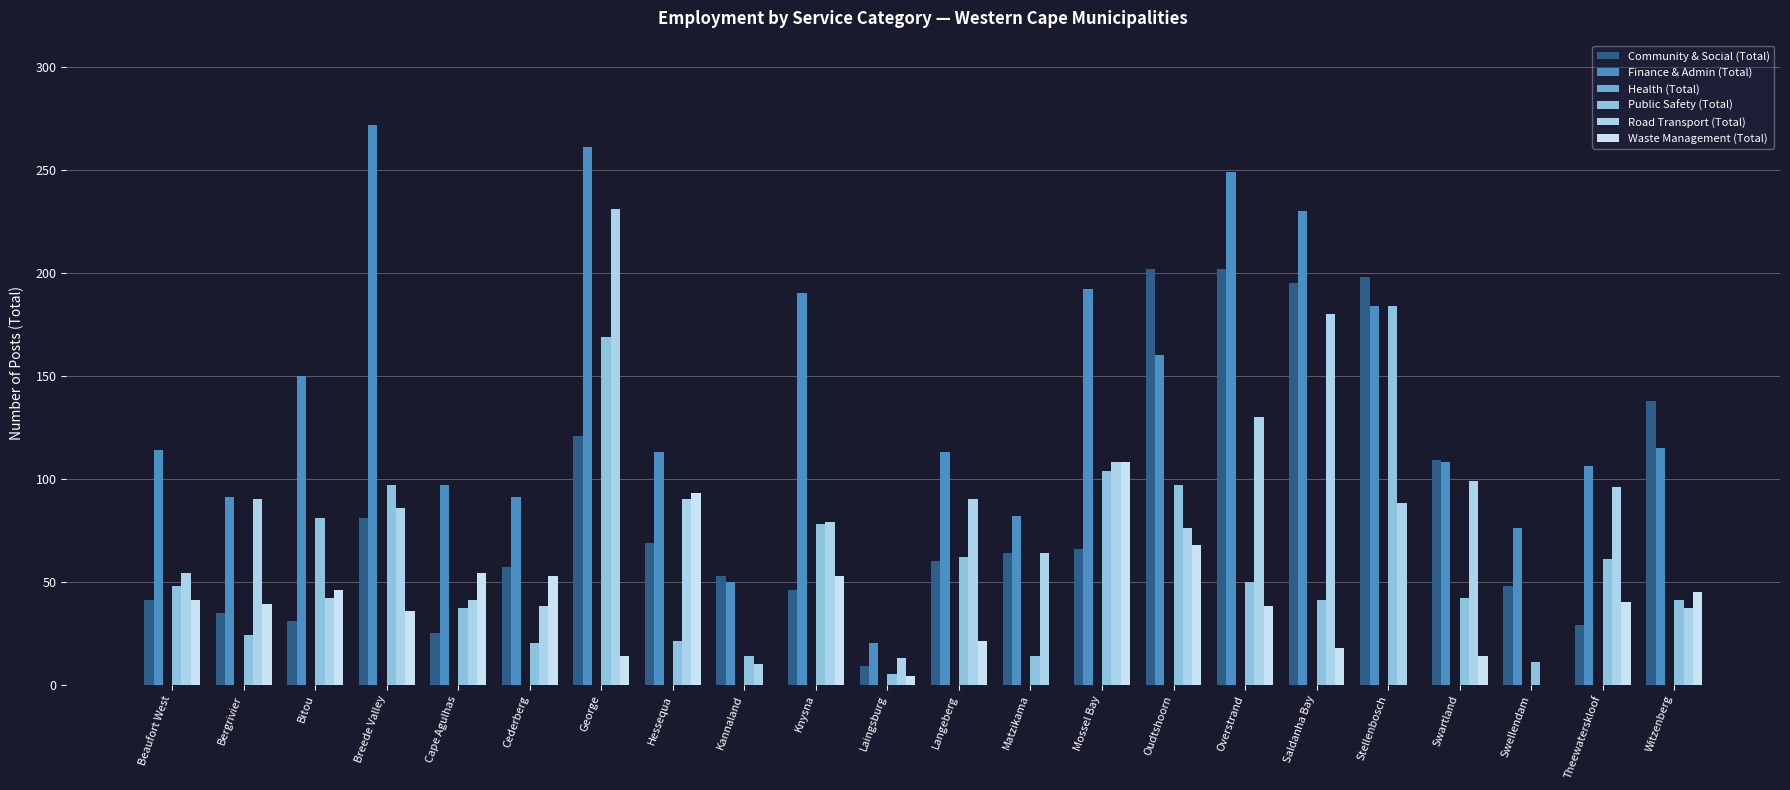

At how many categories does at least one series exceed 9?

22